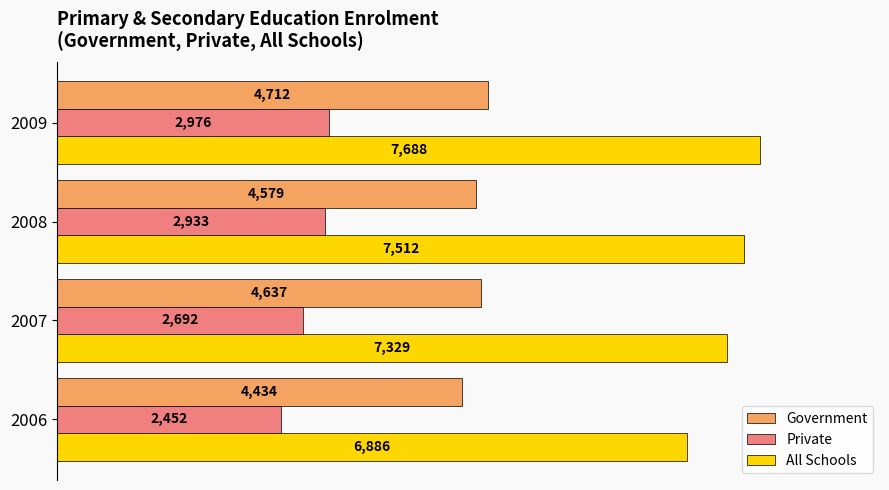

What are all the series names shown in the legend?

Government, Private, All Schools